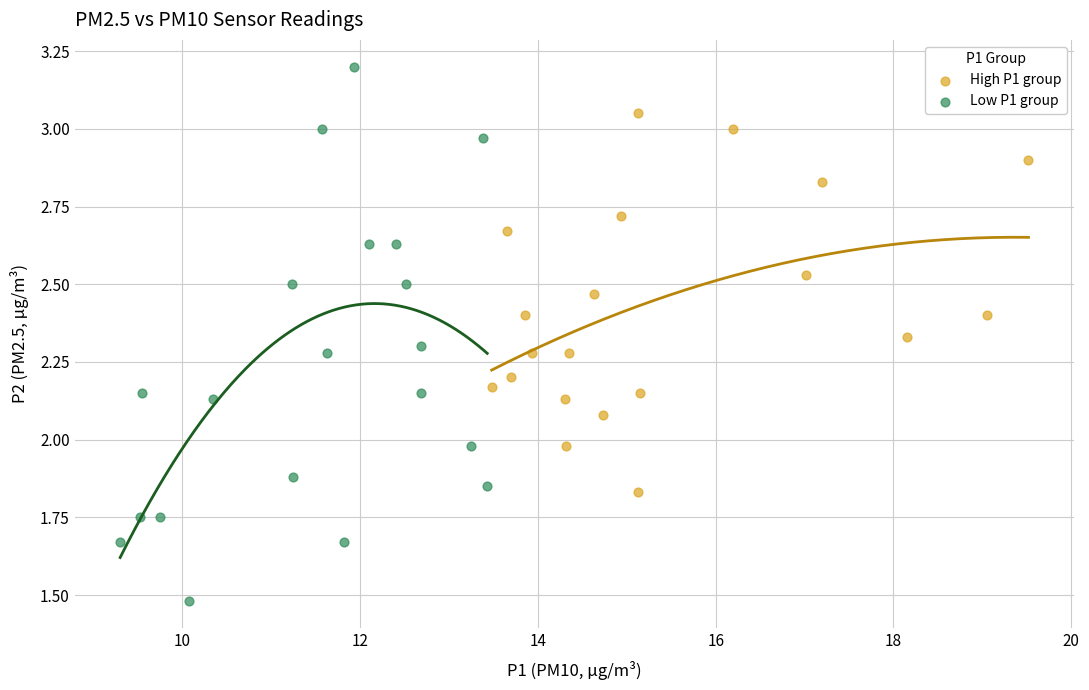

Which series contains the lowest Y value?

Low P1 group